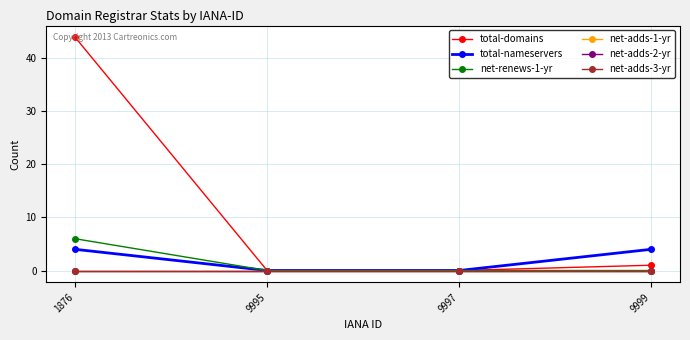

List the series in order of their peak value, lowest first.

net-adds-1-yr, net-adds-2-yr, net-adds-3-yr, total-nameservers, net-renews-1-yr, total-domains